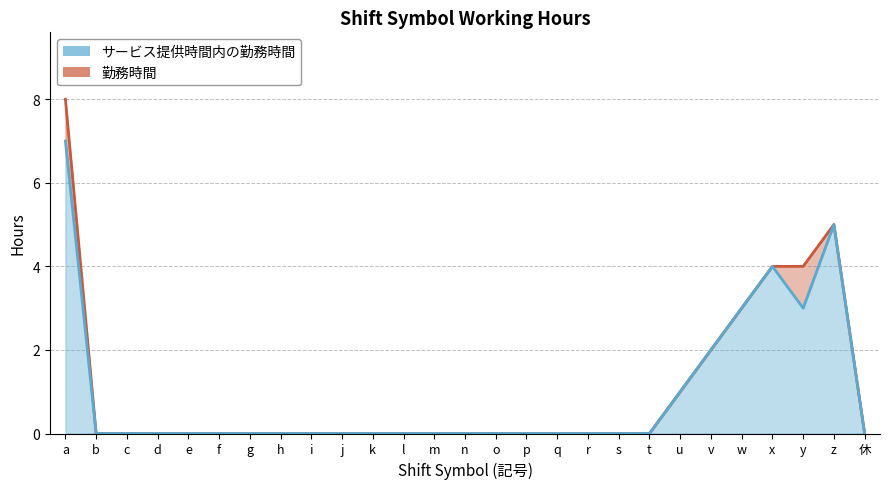

True or false: 勤務時間 and サービス提供時間内の勤務時間 cross at least once.

False